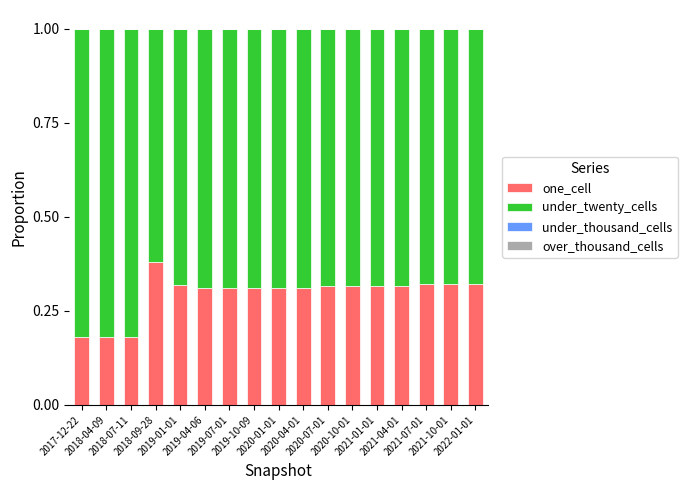

Count the one_cell values in the range 0 to 1.

17